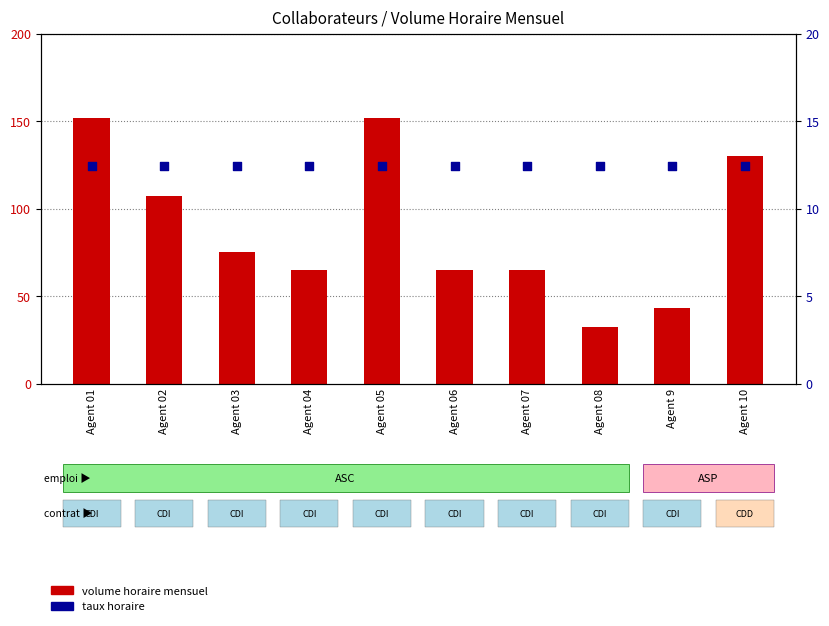

Which series contains the lowest Y value?

taux horaire